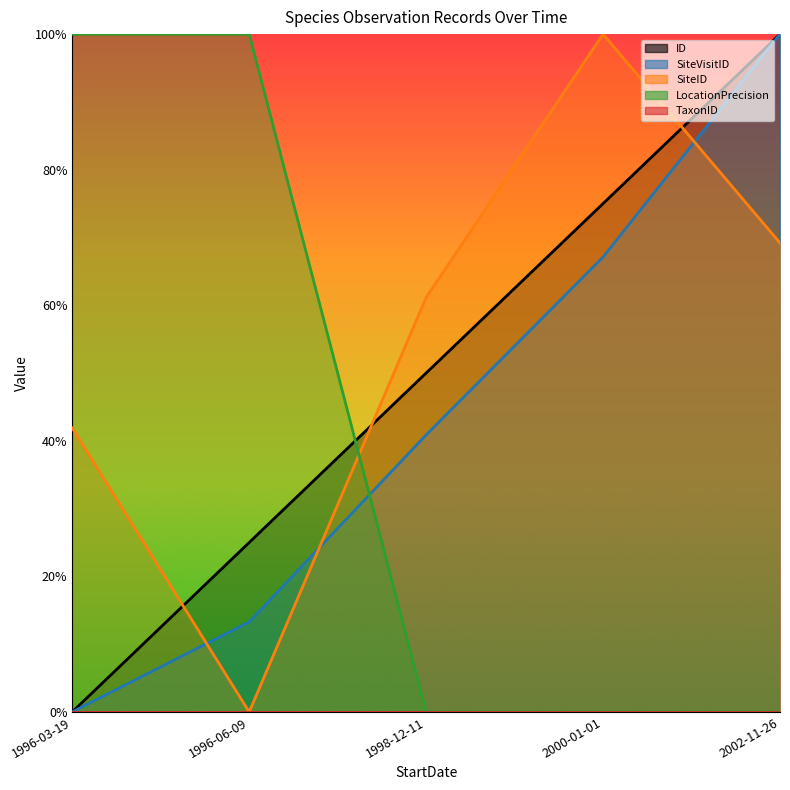

True or false: SiteVisitID and ID intersect in this chart.

False